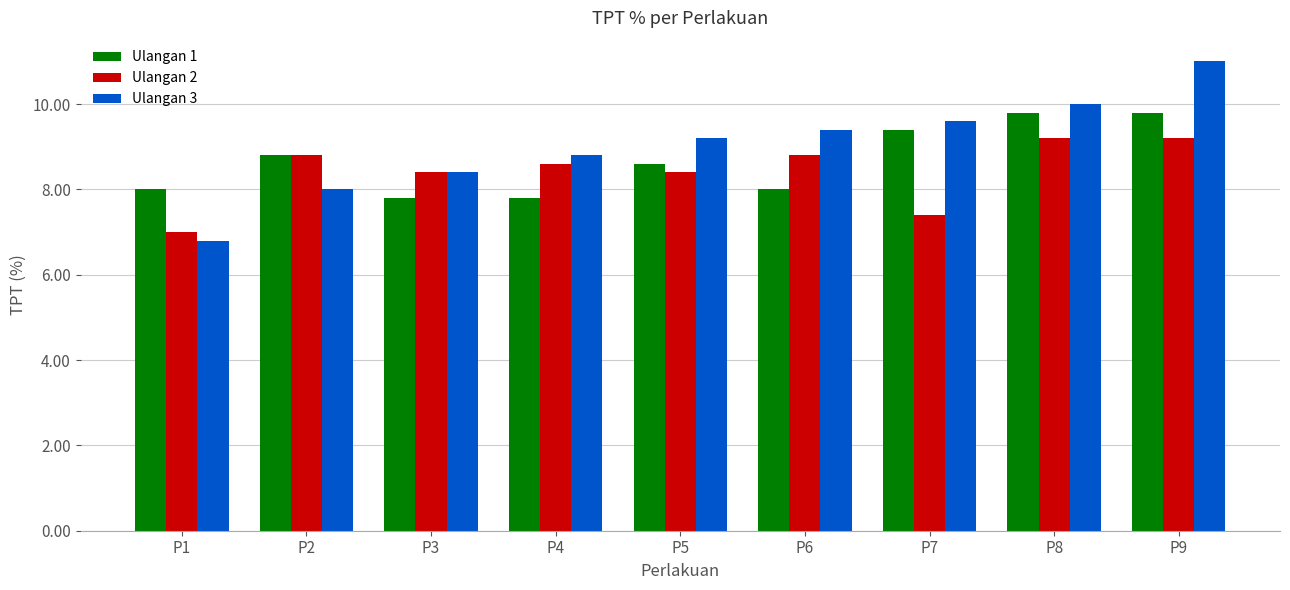

Rank the series by their maximum value, from highest to lowest.

Ulangan 3, Ulangan 1, Ulangan 2